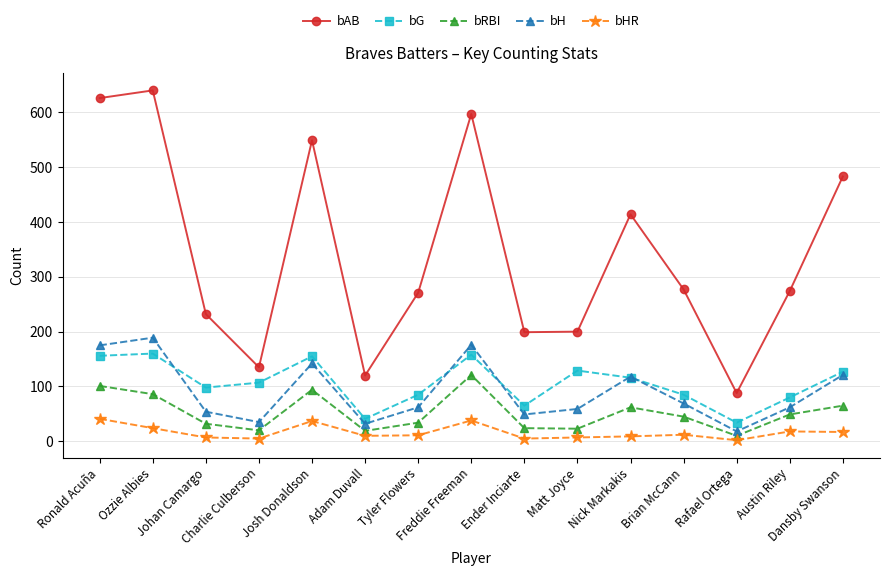

How many lines are shown in the chart?

5